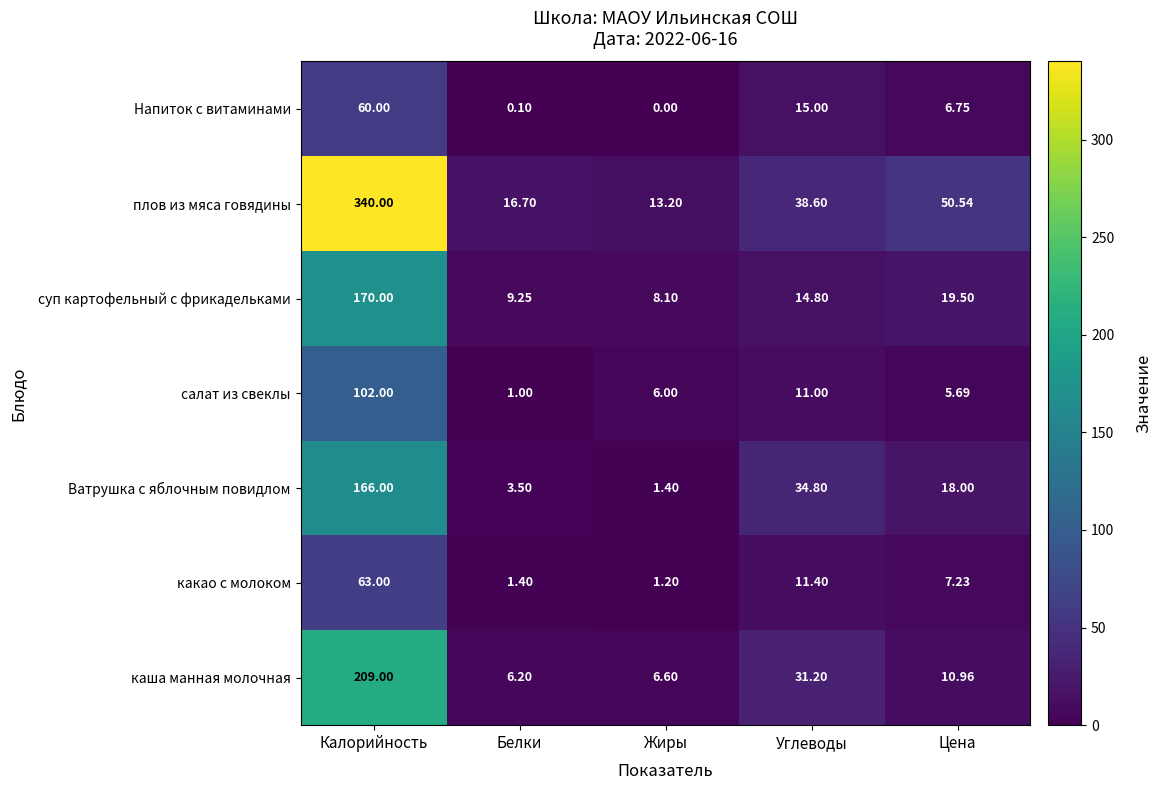

Rank the series at Углеводы from highest to lowest value.

плов из мяса говядины, Ватрушка с яблочным повидлом, каша манная молочная, Напиток с витаминами, суп картофельный с фрикадельками, какао с молоком, салат из свеклы